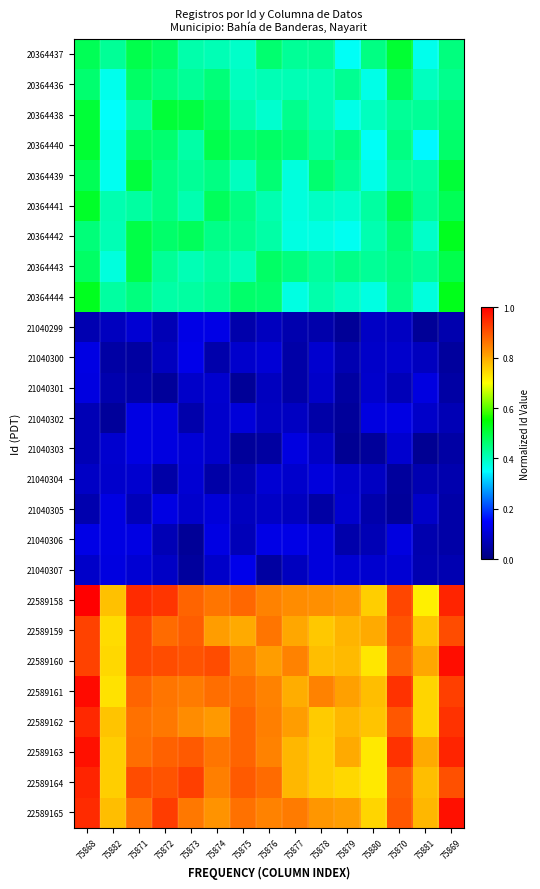

What is the total value across all series at 75871?

12.2